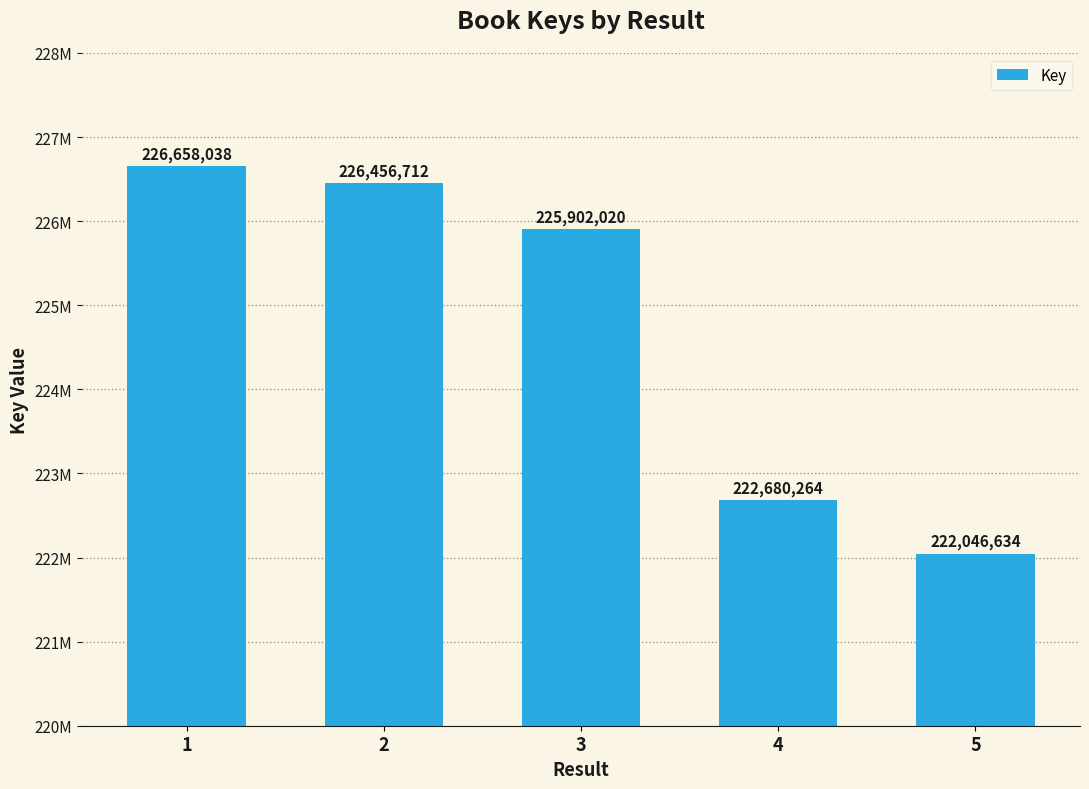

The chart shows a value of 59977012 at 1. True or false?

False